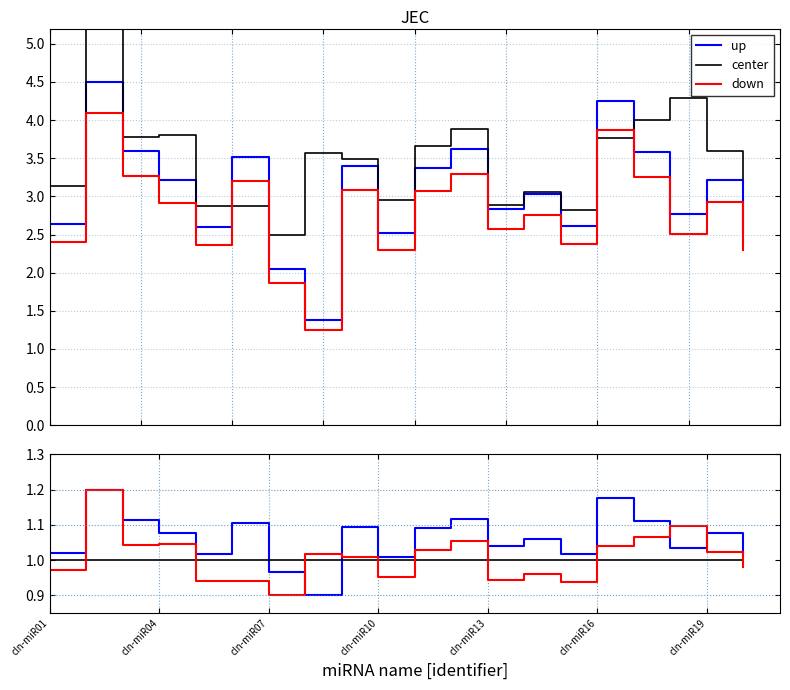

Is the value of down at 13 greater than the value of center at cln-miR04?

No